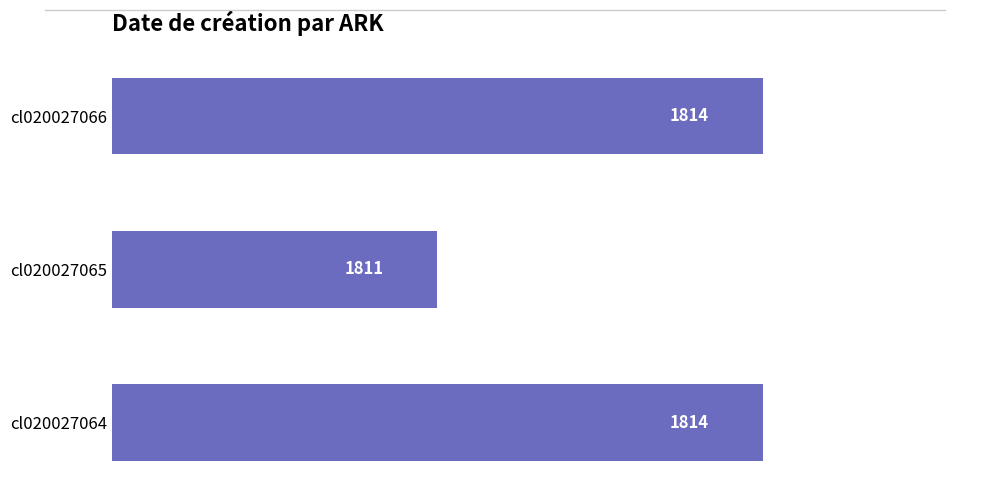

Is it true that the value at cl020027066 is 737?

False